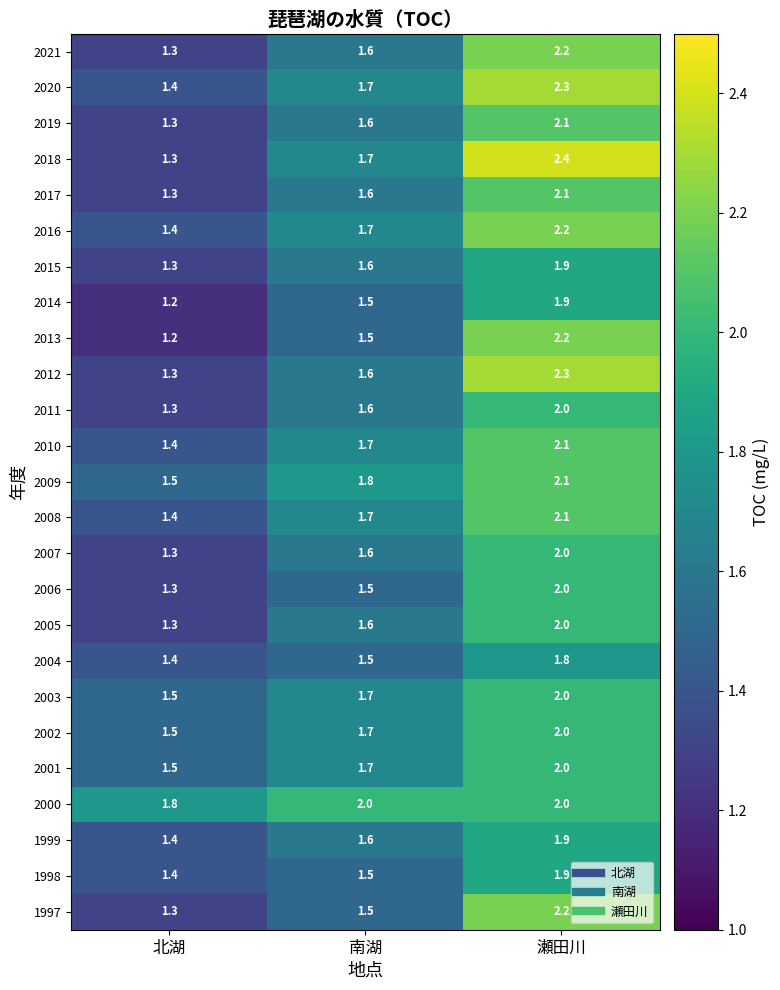

What is the sum of the 2020 values at 北湖 and 南湖?

3.1